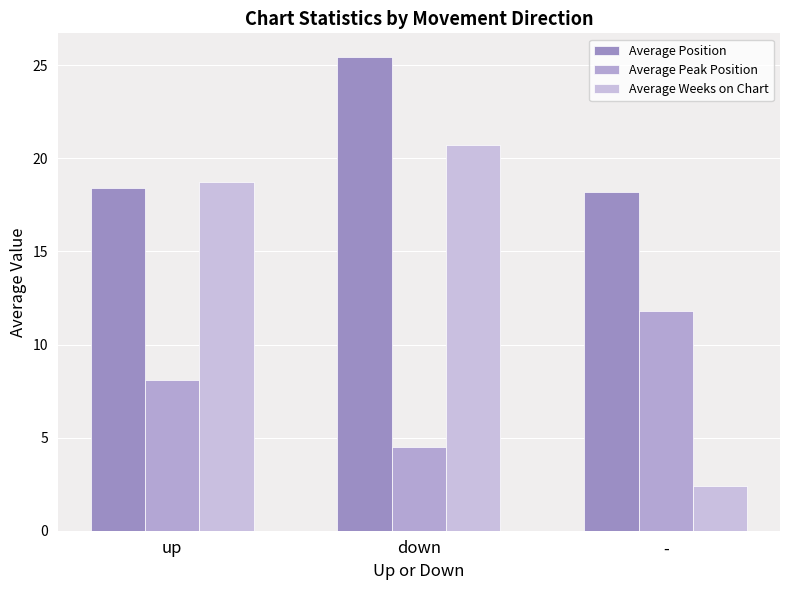

Rank the categories by Average Position value from lowest to highest.

-, up, down